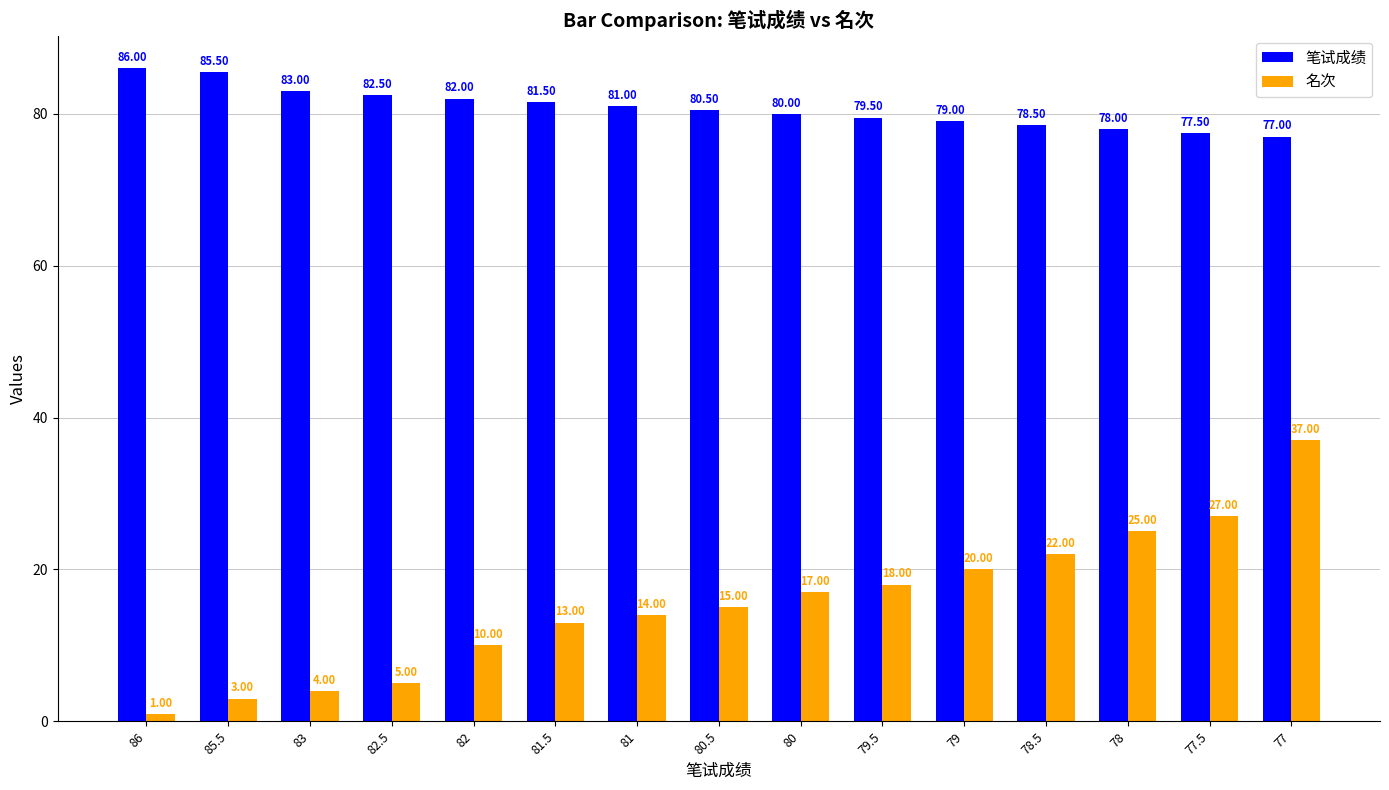

At which label does 笔试成绩 reach its minimum?

77